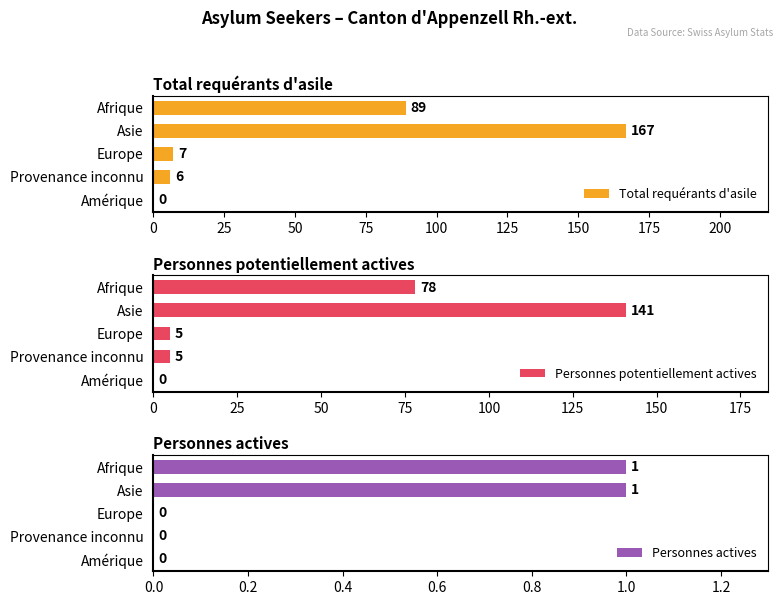

Count the number of categories in the chart.

5